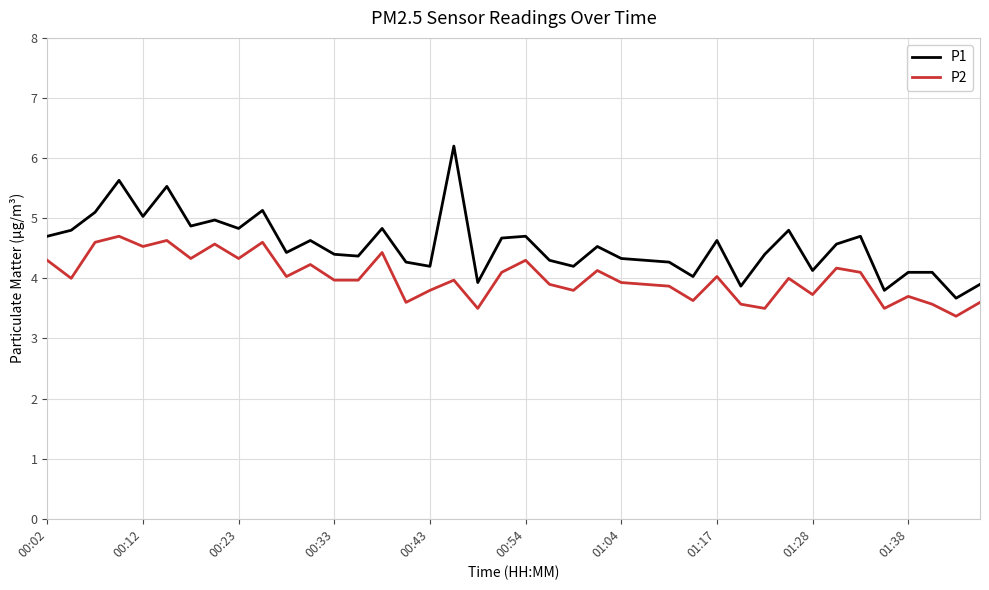

True or false: P1 and P2 intersect in this chart.

False